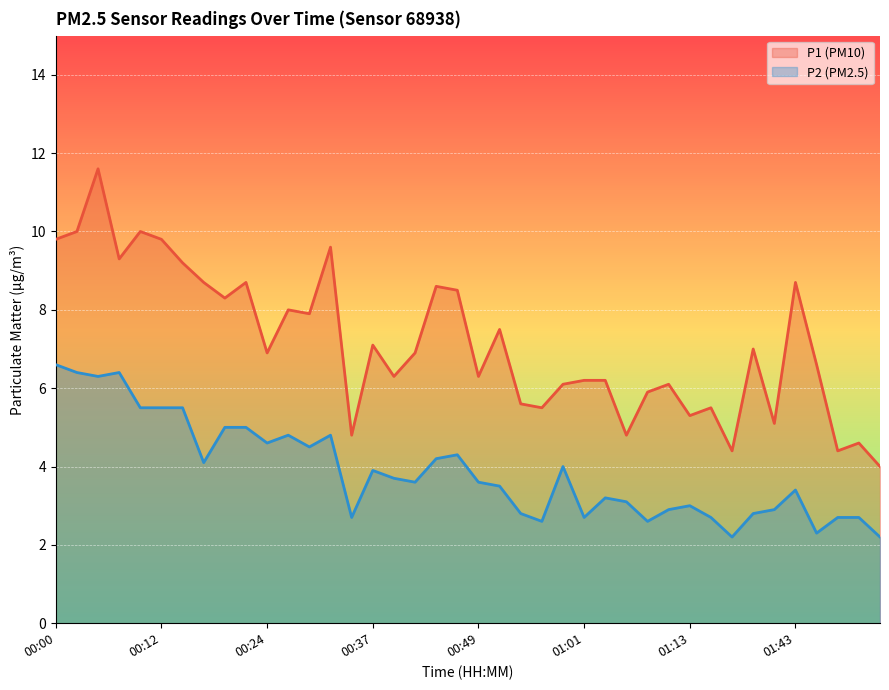

How many lines are shown in the chart?

2